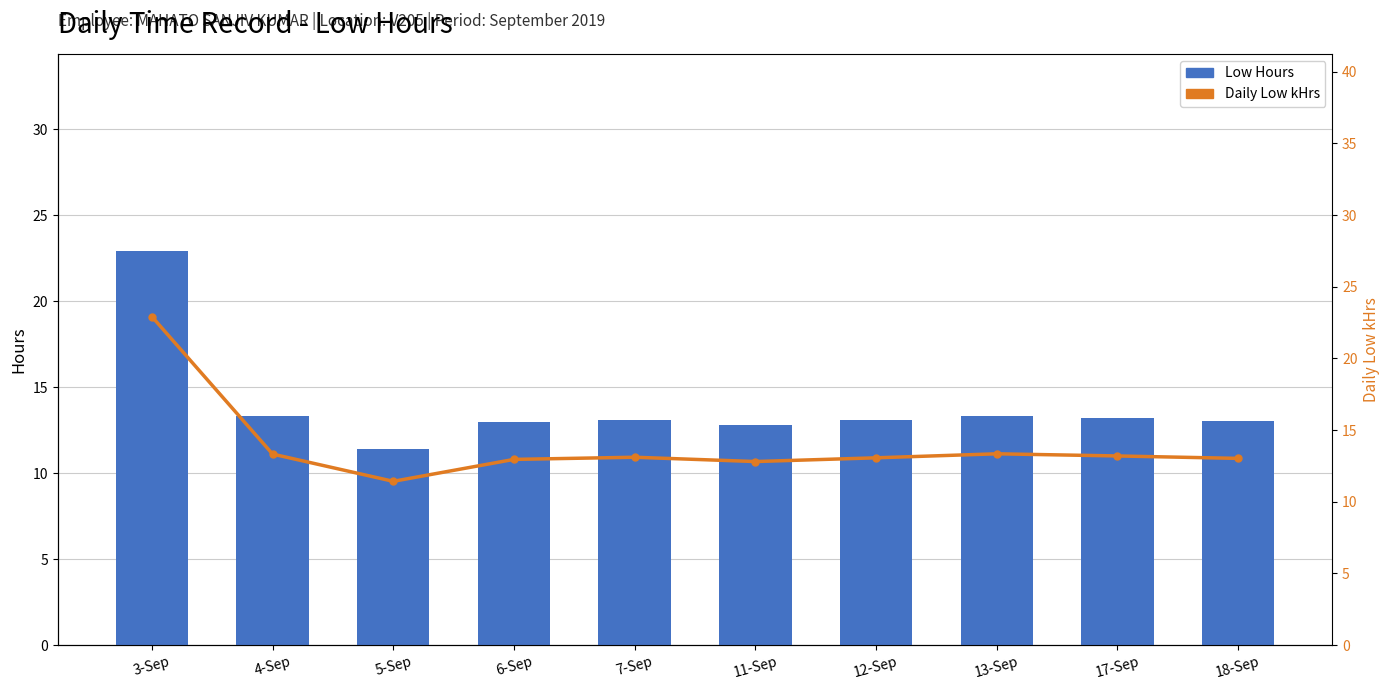

How many data points in Daily Low kHrs are above 13?

7